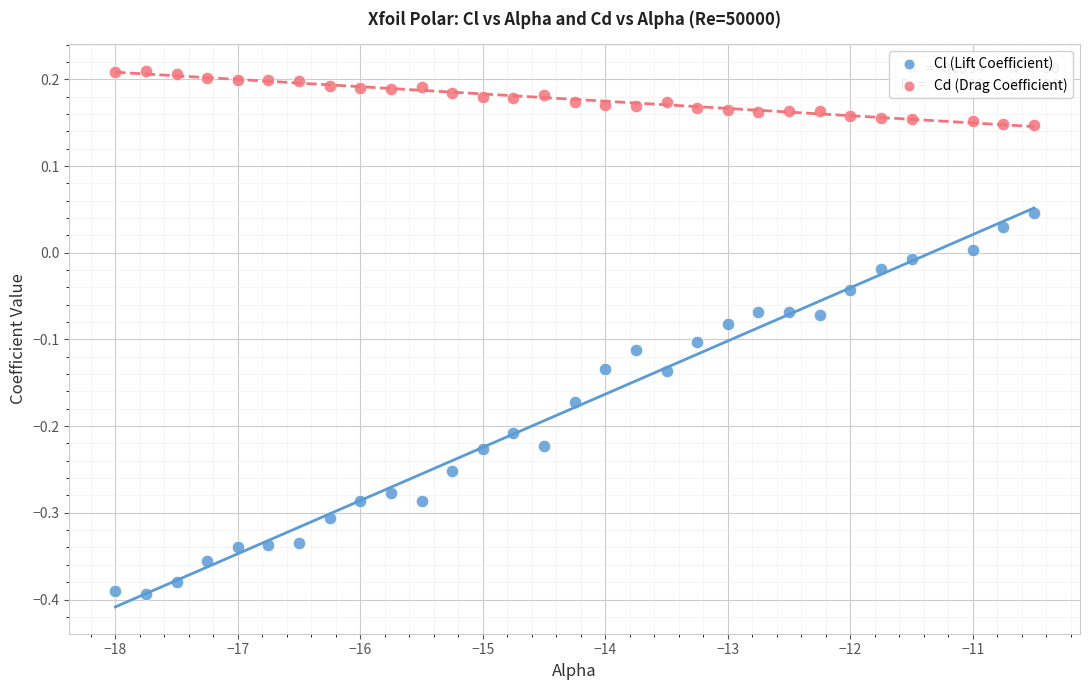

Which series has the largest Y range (max minus min)?

Cl (Lift Coefficient)